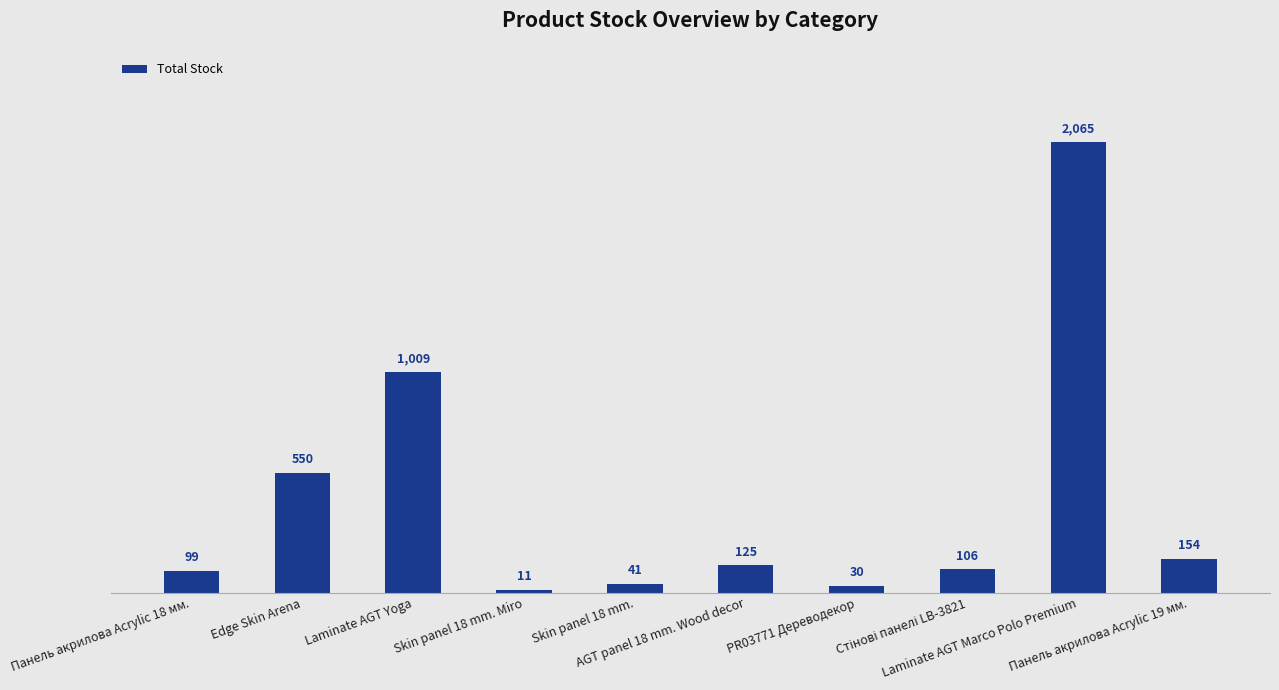

The chart shows a value of 41 at Skin panel 18 mm.. True or false?

True